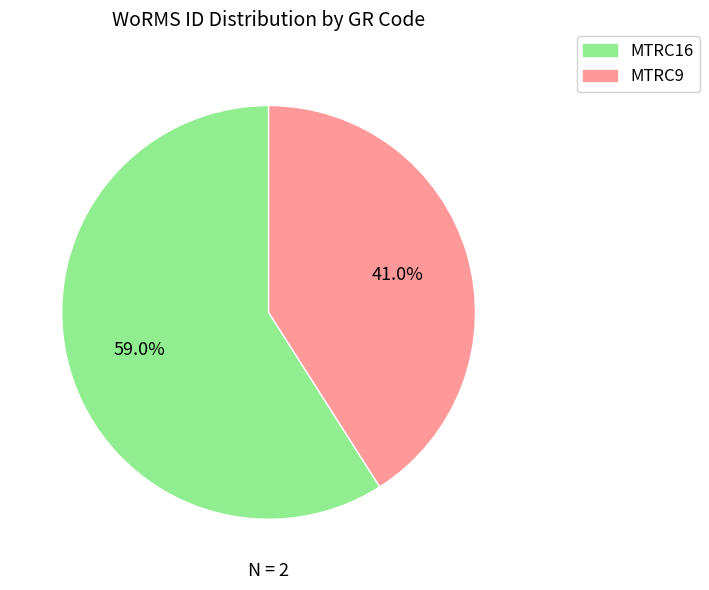

Approximately how many times larger is the value at MTRC16 compared to MTRC9?

1.4